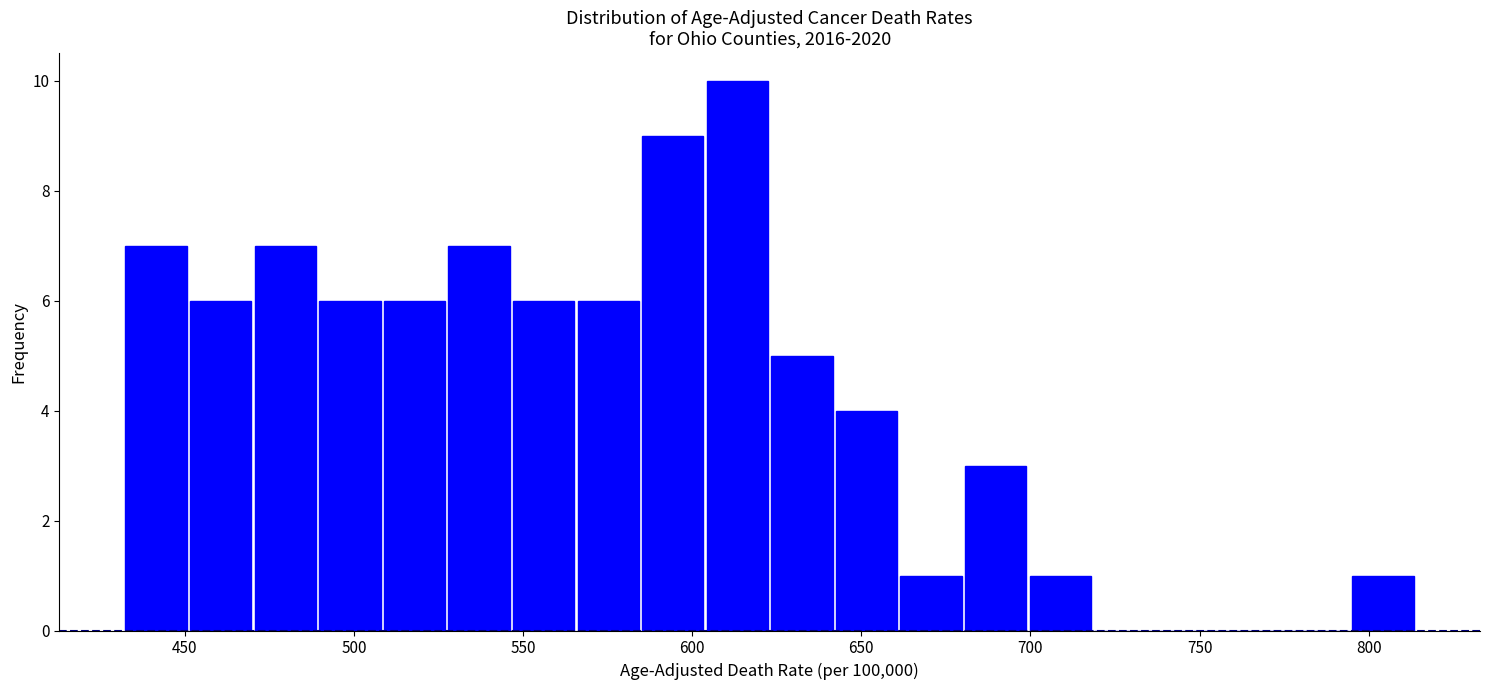

Around what value on the x-axis is the tallest bar? Give the approximate position of its centre, as read against the axis.

615